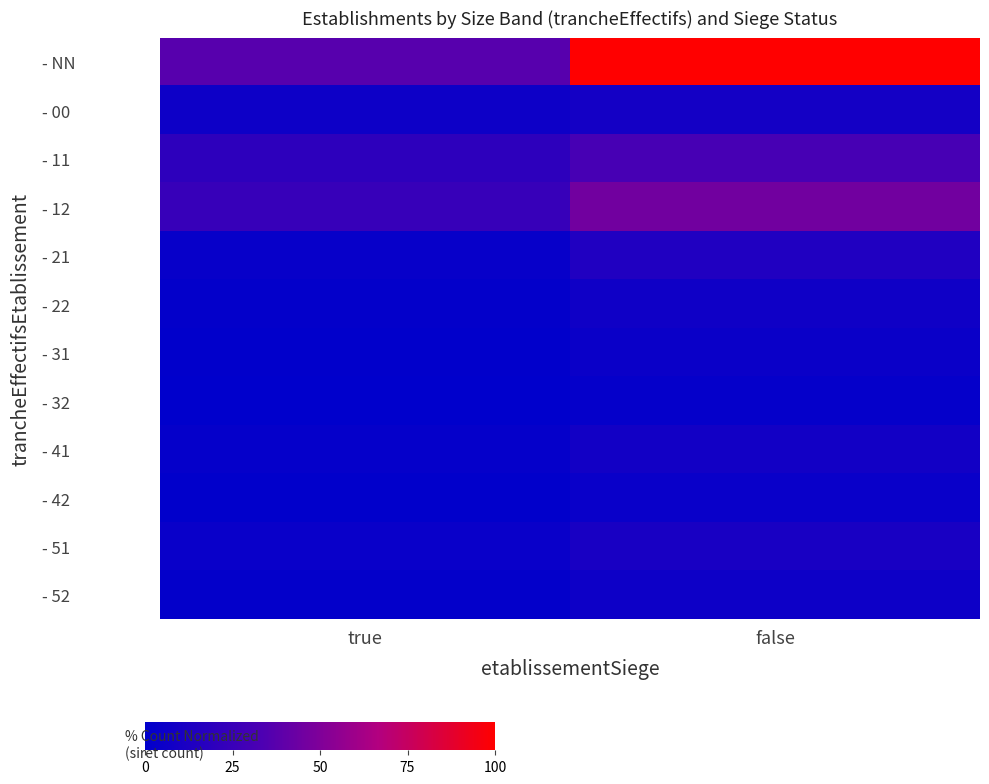

Which has a higher value, true or false?

false